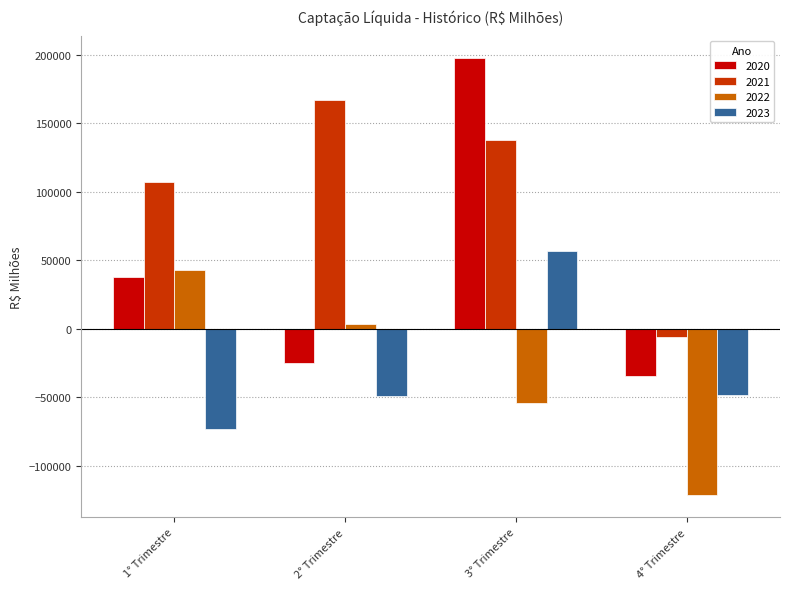

What is the maximum value for 2023?

56880.5